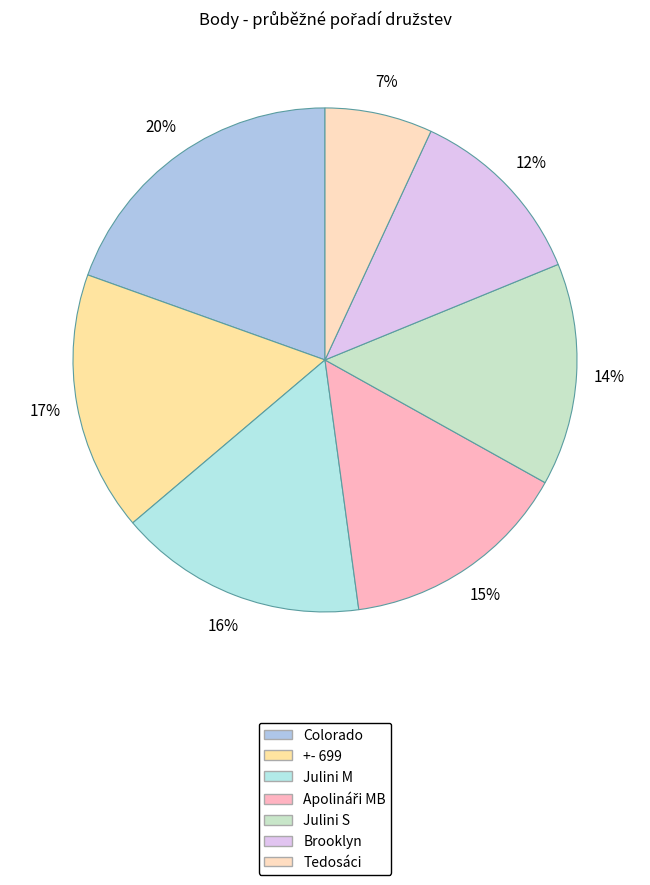

What percentage do +- 699 and Colorado together represent?

36.2%